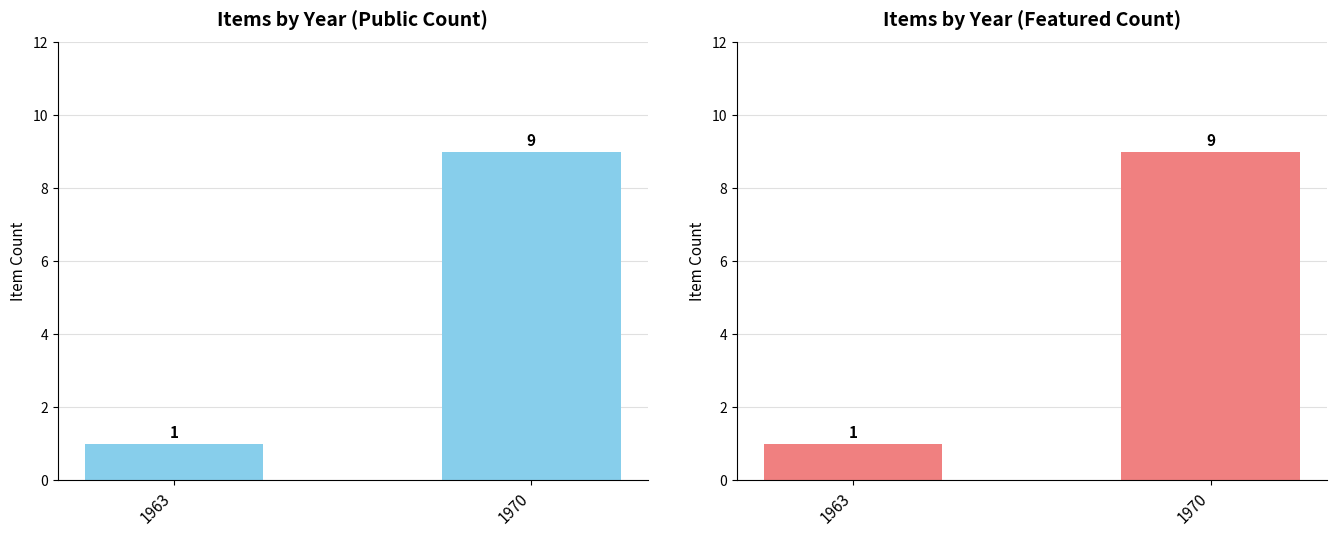

Where is Total Items nearest to the value 5?

1963